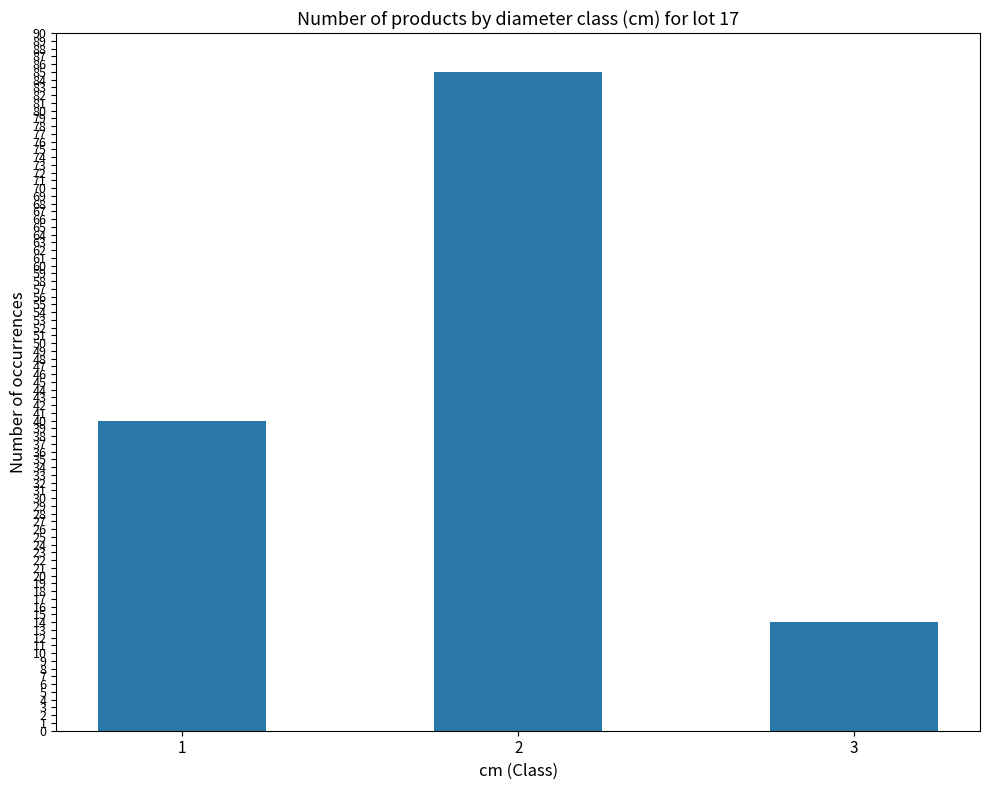

Rank the categories by value from highest to lowest.

2, 1, 3